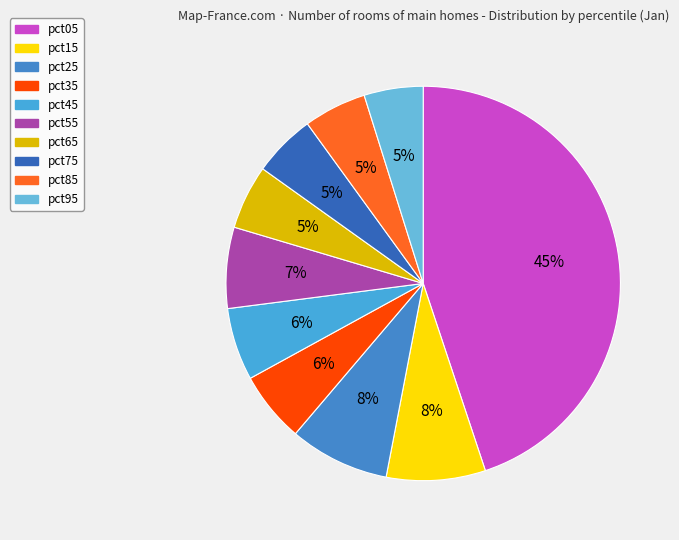

How many segments does this pie chart have?

10